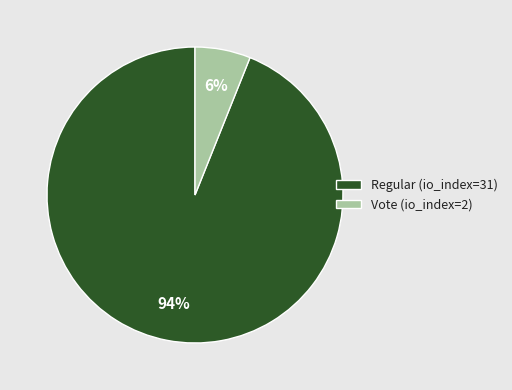

Does Vote (io_index=2) represent more than half of the total?

No